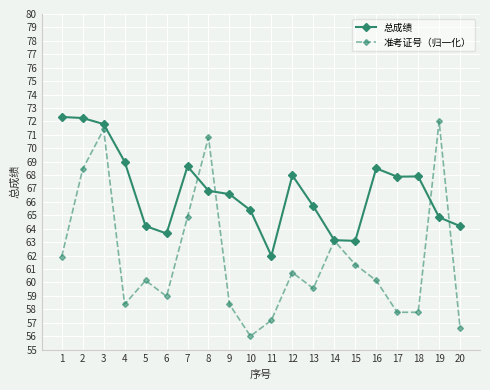

Between which two adjacent categories do 总成绩 and 准考证号（归一化） first intersect?

7 and 8